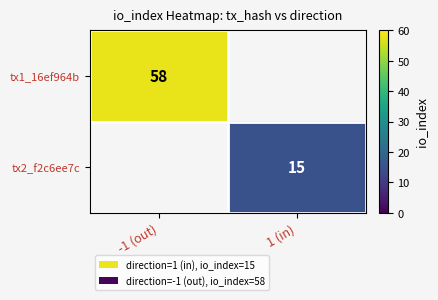

The value of tx2_f2c6ee7c at 1 (in) is 15. True or false?

True